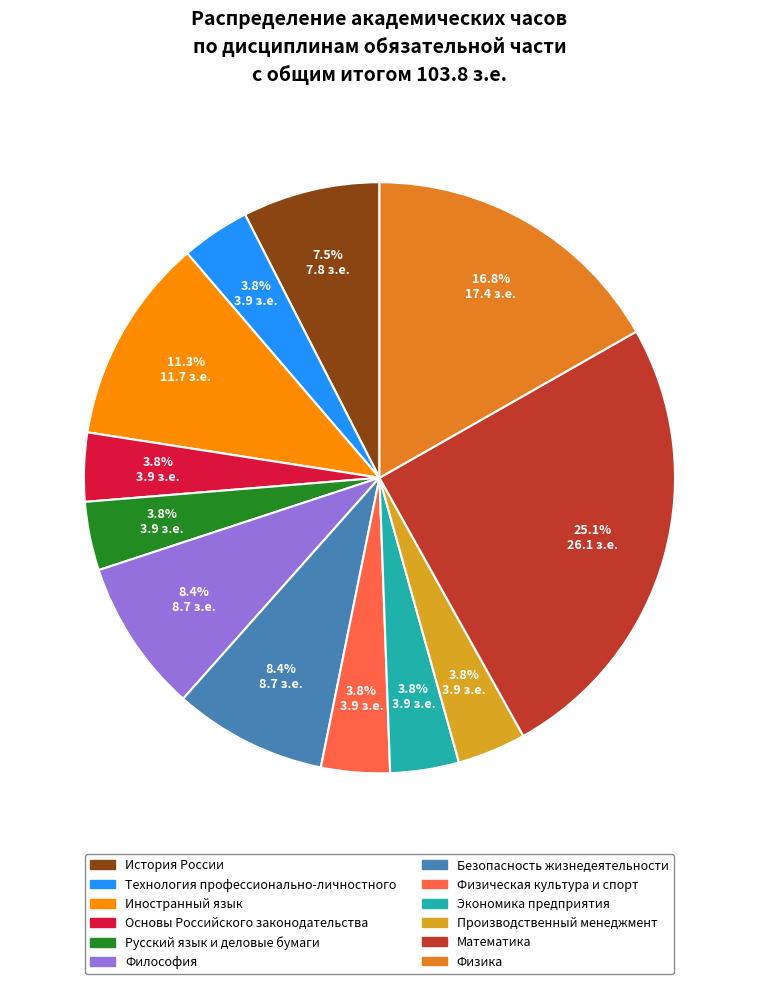

To the nearest percent, what is the combined percentage of Физика and Иностранный язык?

28%